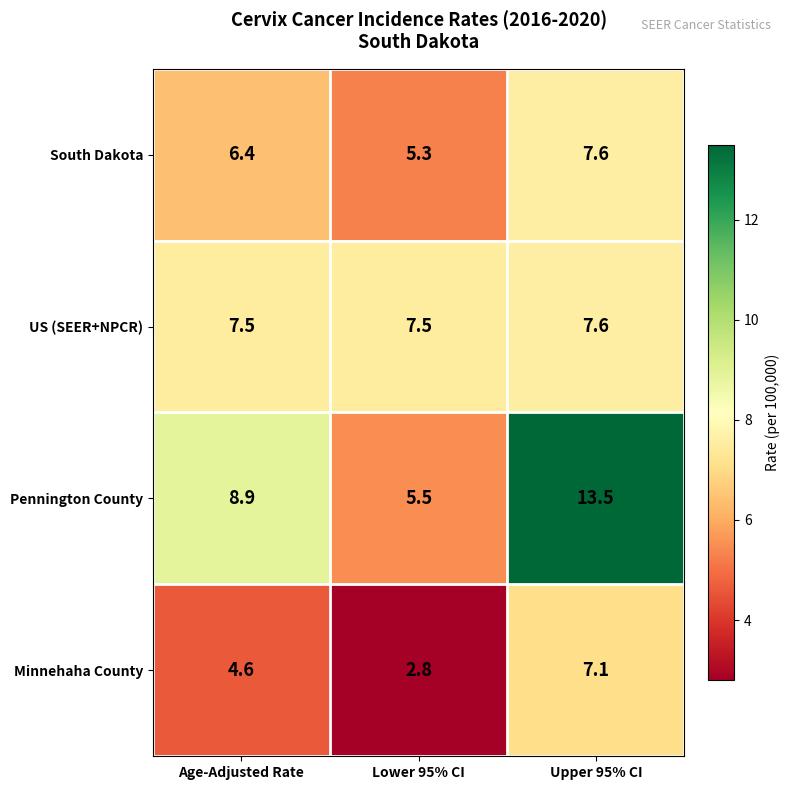

The Minnehaha County series shows 2.8 at Lower 95% CI. True or false?

True